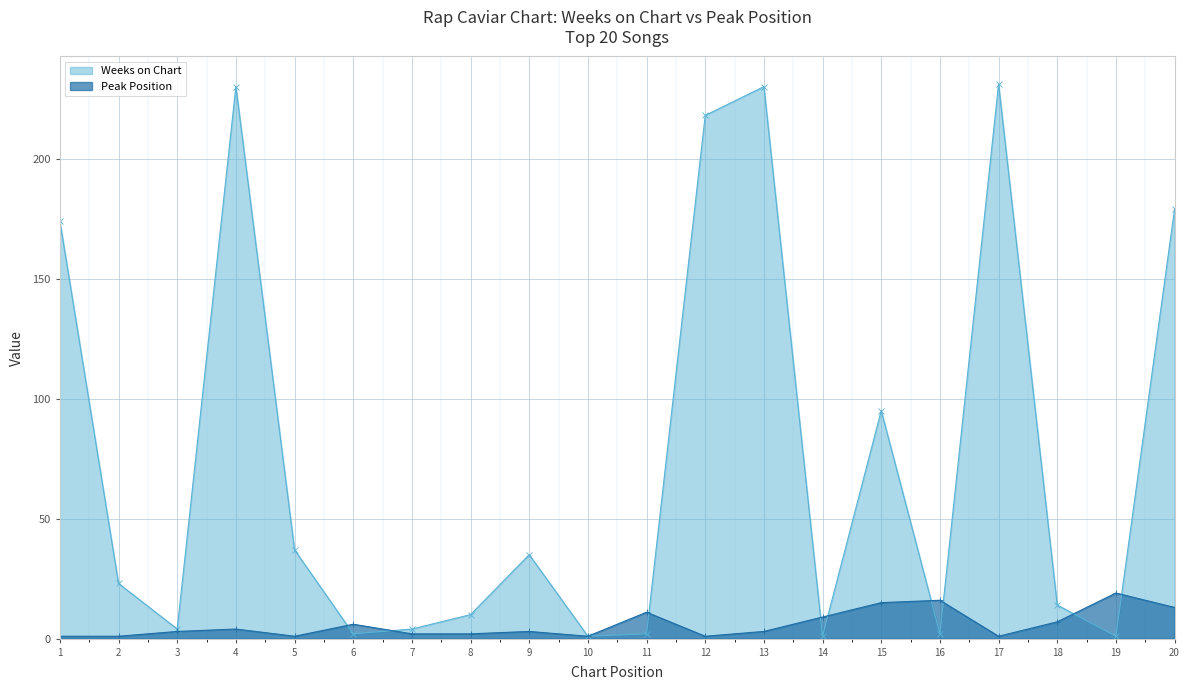

Reading left to right, transcribe all the data shown in this chart.

Weeks on Chart: 174	23	4	230	37	2	4	10	35	1	2	218	230	1	95	2	231	14	1	179
Peak Position: 1	1	3	4	1	6	2	2	3	1	11	1	3	9	15	16	1	7	19	13